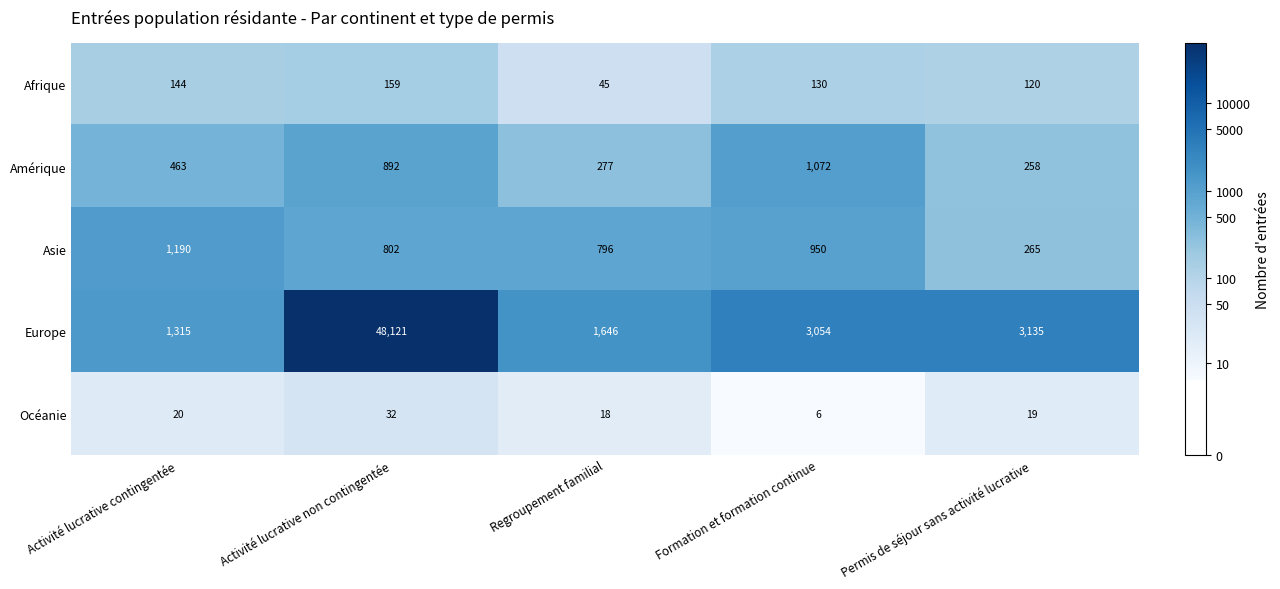

Reading left to right, list all the values displayed in this chart.

Afrique: Activité lucrative contingentée=144	Activité lucrative non contingentée=159	Regroupement familial=45	Formation et formation continue=130	Permis de séjour sans activité lucrative=120
Amérique: Activité lucrative contingentée=463	Activité lucrative non contingentée=892	Regroupement familial=277	Formation et formation continue=1072	Permis de séjour sans activité lucrative=258
Asie: Activité lucrative contingentée=1190	Activité lucrative non contingentée=802	Regroupement familial=796	Formation et formation continue=950	Permis de séjour sans activité lucrative=265
Europe: Activité lucrative contingentée=1315	Activité lucrative non contingentée=48121	Regroupement familial=1646	Formation et formation continue=3054	Permis de séjour sans activité lucrative=3135
Océanie: Activité lucrative contingentée=20	Activité lucrative non contingentée=32	Regroupement familial=18	Formation et formation continue=6	Permis de séjour sans activité lucrative=19